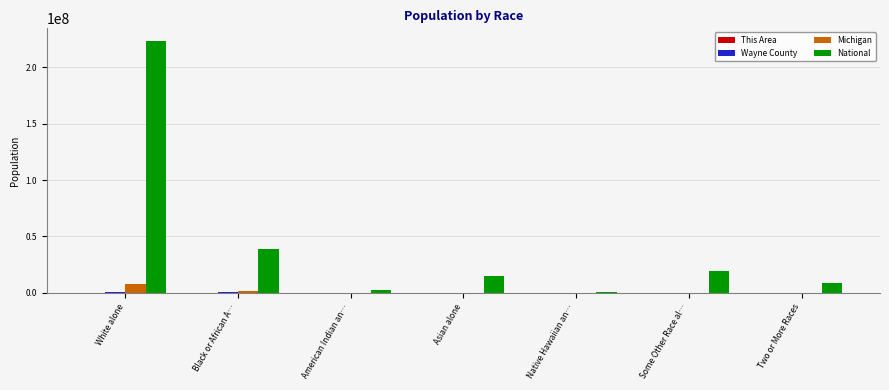

The value of National at White alone is 223553265. True or false?

True